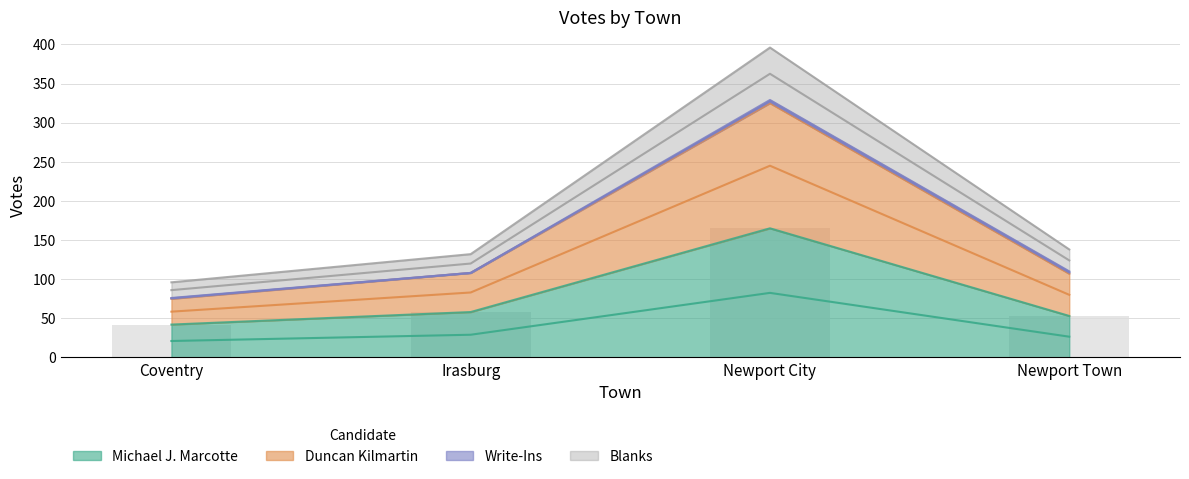

Is it true that Duncan Kilmartin equals 47.8 at Coventry?

False